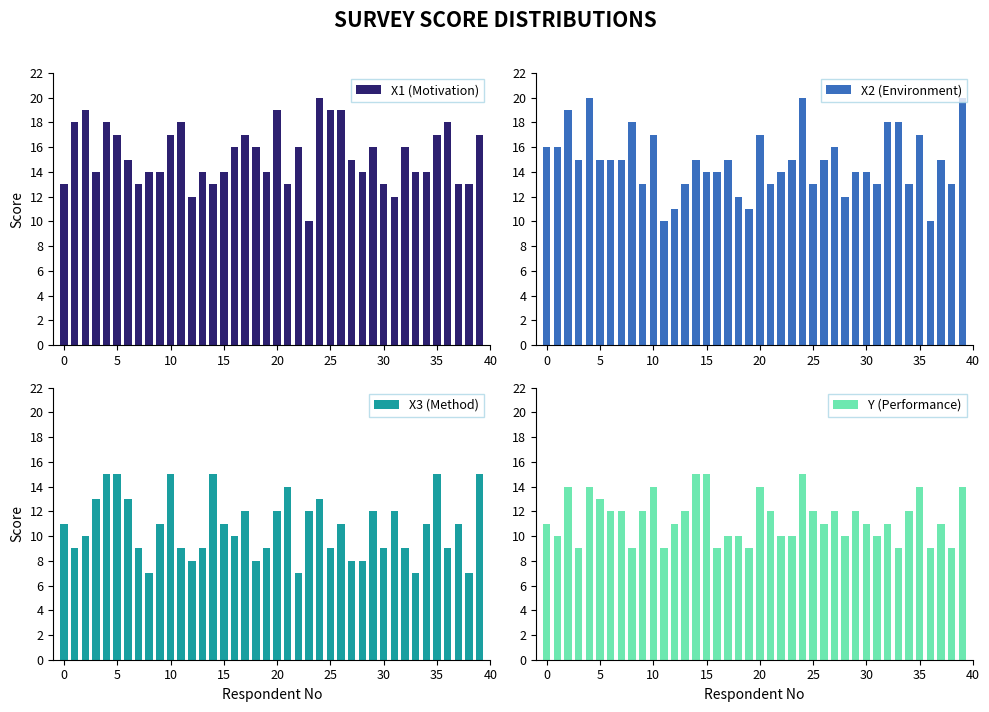

How many X1 (Motivation) values are between 14 and 17?

21